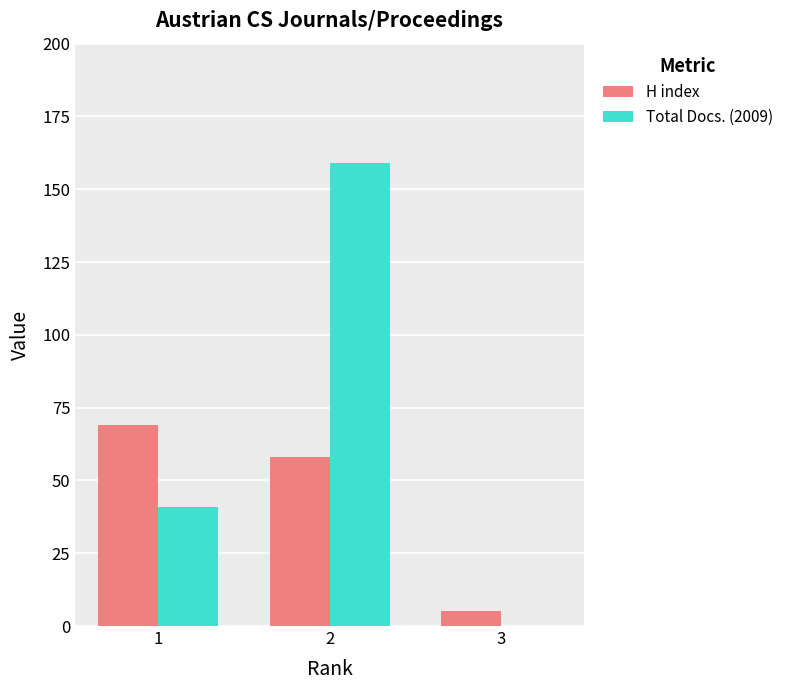

At which label is Total Docs. (2009) closest to 79?

1